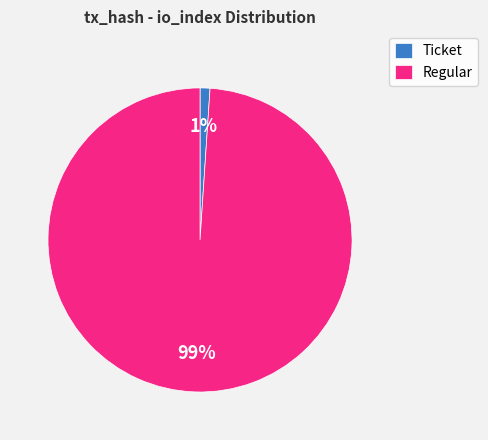

Is there any slice that represents more than half of the pie?

Yes